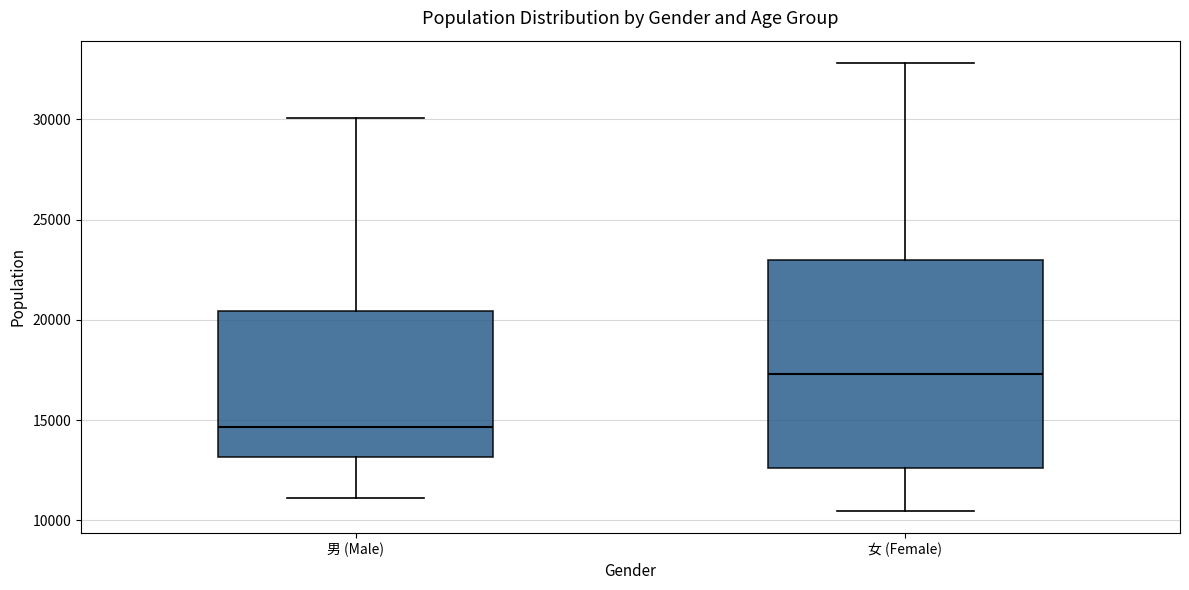

Where does the upper whisker of the box for 女 (Female) end on the y-axis? The values are not printed on the chart, so give them approximately, as read against the axis.

33000